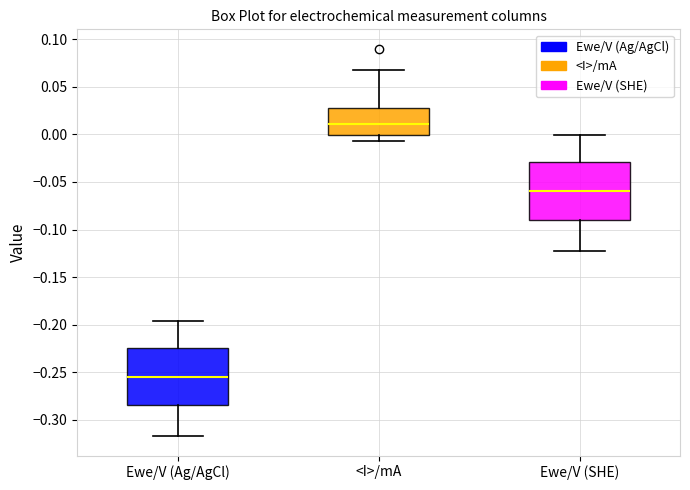

Which box has the lowest median line?

Ewe/V (Ag/AgCl)